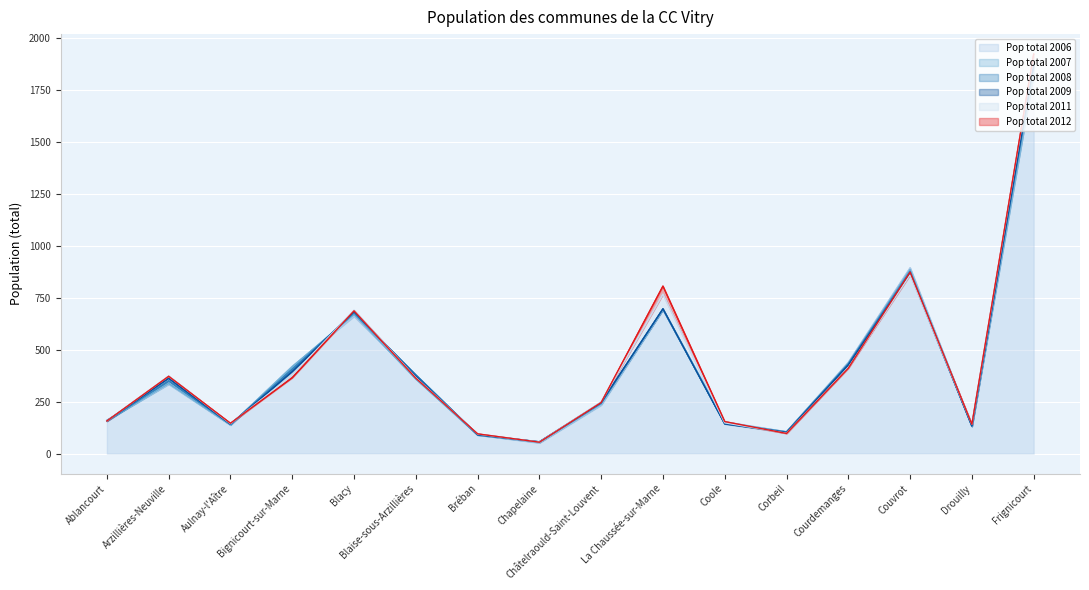

How many lines are shown in the chart?

6